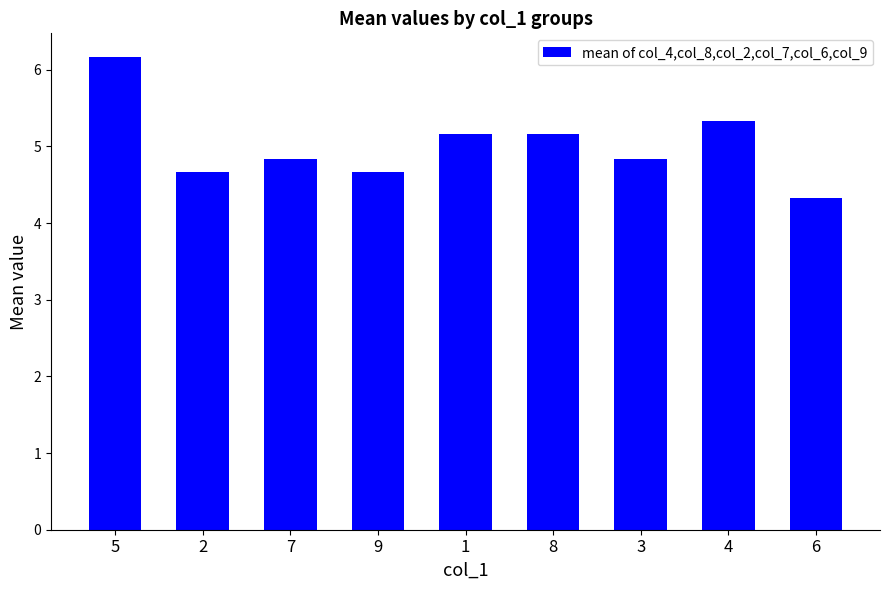

What is the difference between the second highest and second lowest values?

0.7